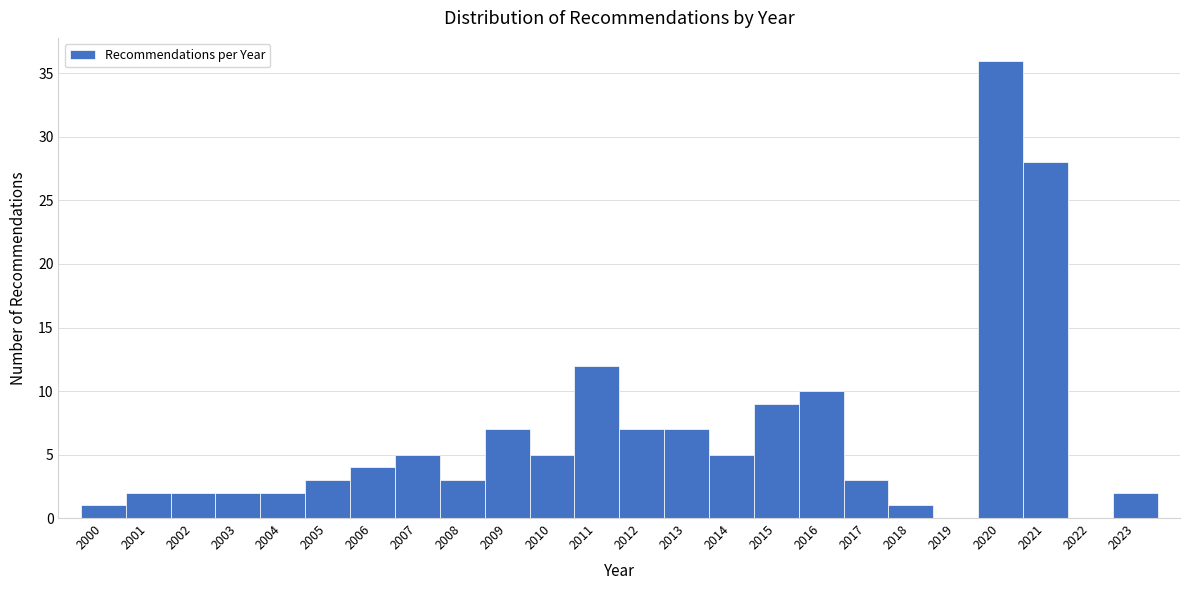

Reading right to left, extract all data points from this chart.

2023=2	2022=0	2021=28	2020=36	2019=0	2018=1	2017=3	2016=10	2015=9	2014=5	2013=7	2012=7	2011=12	2010=5	2009=7	2008=3	2007=5	2006=4	2005=3	2004=2	2003=2	2002=2	2001=2	2000=1